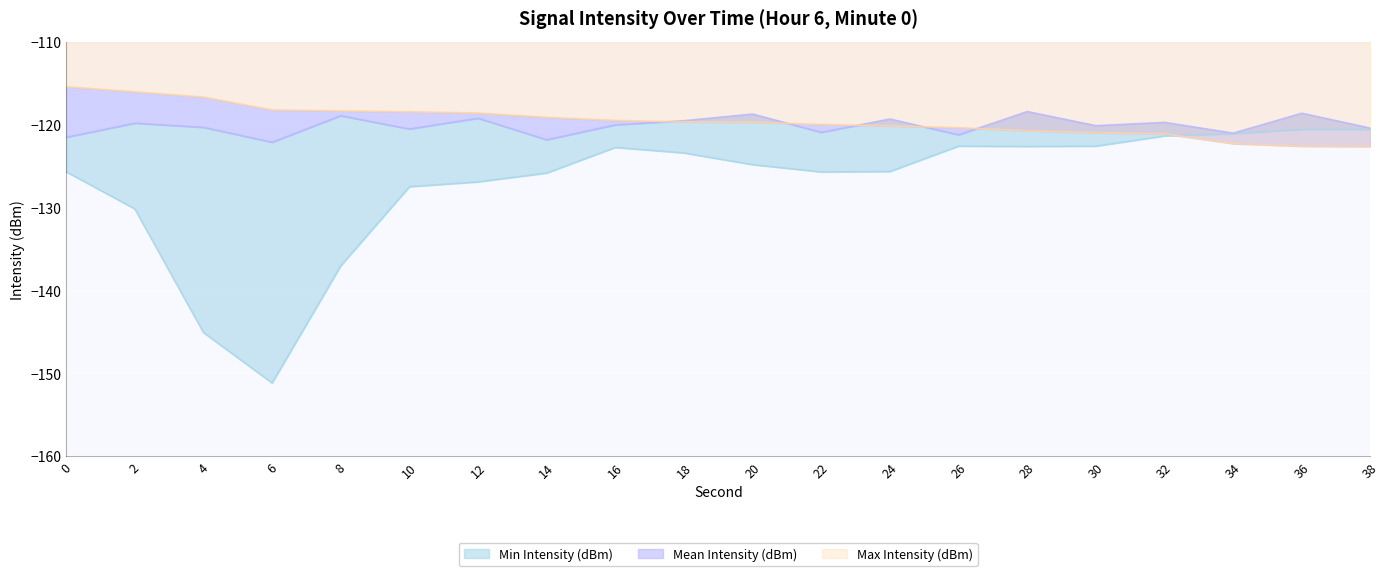

Reading left to right, what are all the values shown in this chart?

Min Intensity (dBm): 0=-125.7	2=-130.1	4=-145.1	6=-151.2	8=-137.0	10=-127.5	12=-126.9	14=-125.8	16=-122.7	18=-123.4	20=-124.8	22=-125.7	24=-125.6	26=-122.6	28=-122.6	30=-122.6	32=-121.3	34=-121.1	36=-120.6	38=-120.5
Mean Intensity (dBm): 0=-121.5	2=-119.8	4=-120.3	6=-122.1	8=-118.9	10=-120.5	12=-119.2	14=-121.8	16=-120.0	18=-119.5	20=-118.7	22=-120.9	24=-119.3	26=-121.2	28=-118.4	30=-120.1	32=-119.7	34=-121.0	36=-118.6	38=-120.4
Max Intensity (dBm): 0=-115.4	2=-116.0	4=-116.6	6=-118.2	8=-118.3	10=-118.4	12=-118.6	14=-119.1	16=-119.5	18=-119.6	20=-119.7	22=-120.0	24=-120.1	26=-120.3	28=-120.7	30=-121.0	32=-121.1	34=-122.3	36=-122.6	38=-122.6